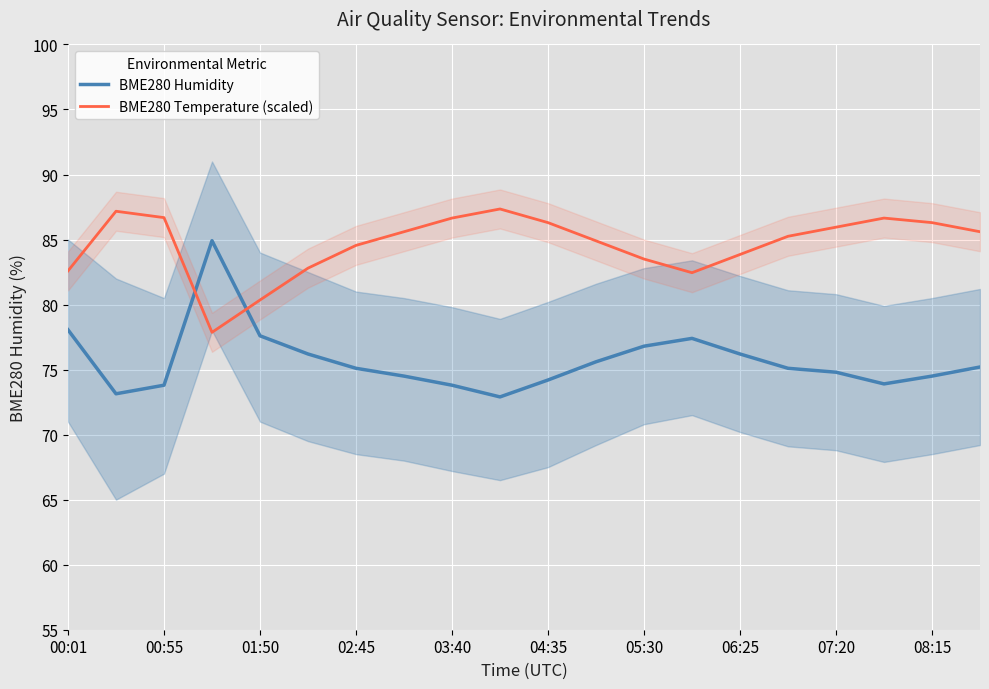

The value of BME280 Humidity at 00:55 is 106.0. True or false?

False